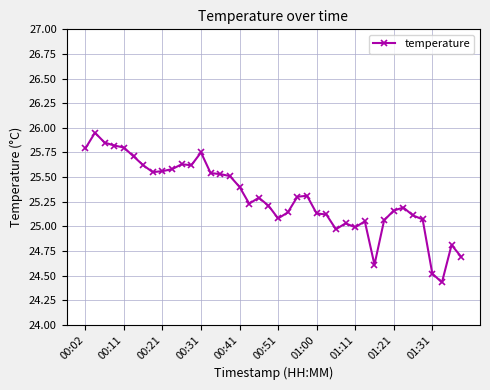

What is the sum of all values?

1011.7